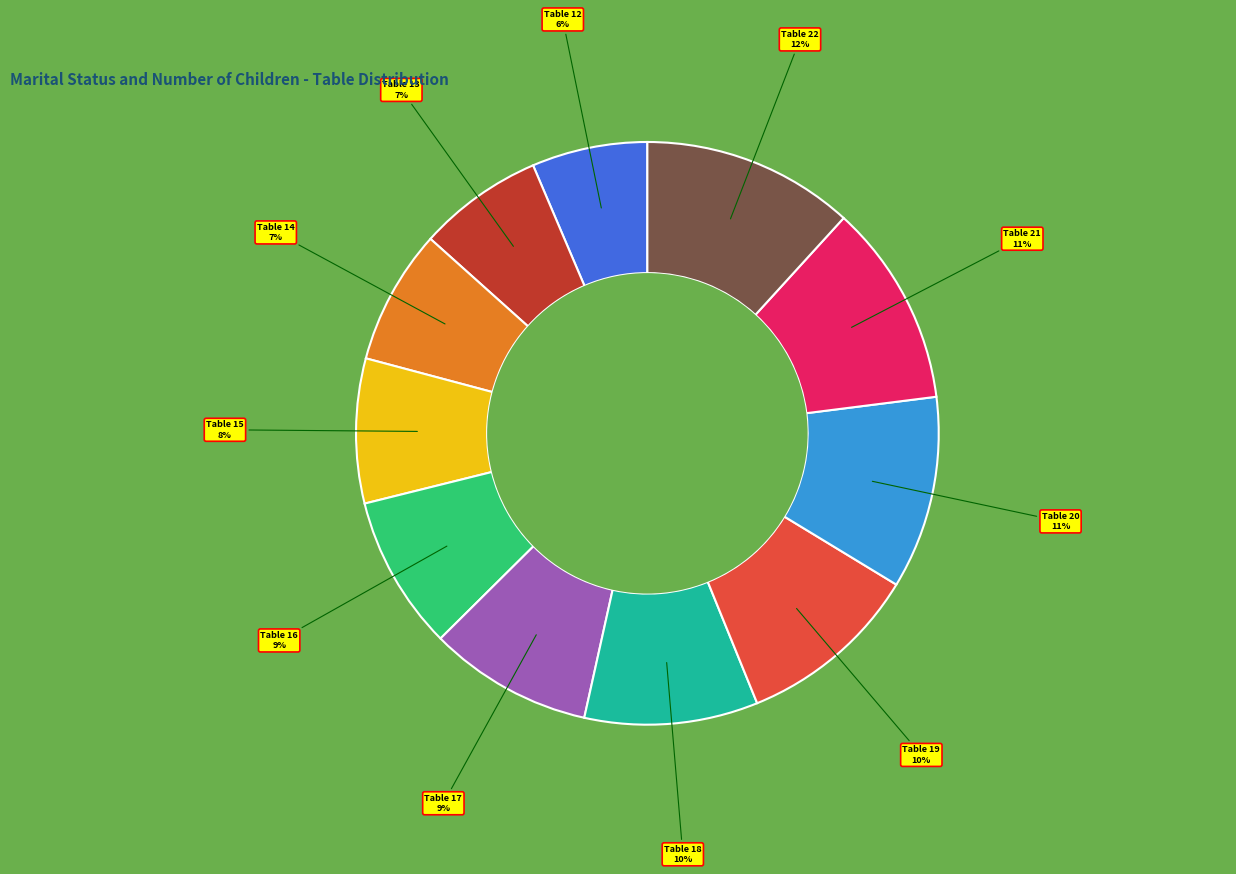

What is the largest slice in the pie chart?

Table 22